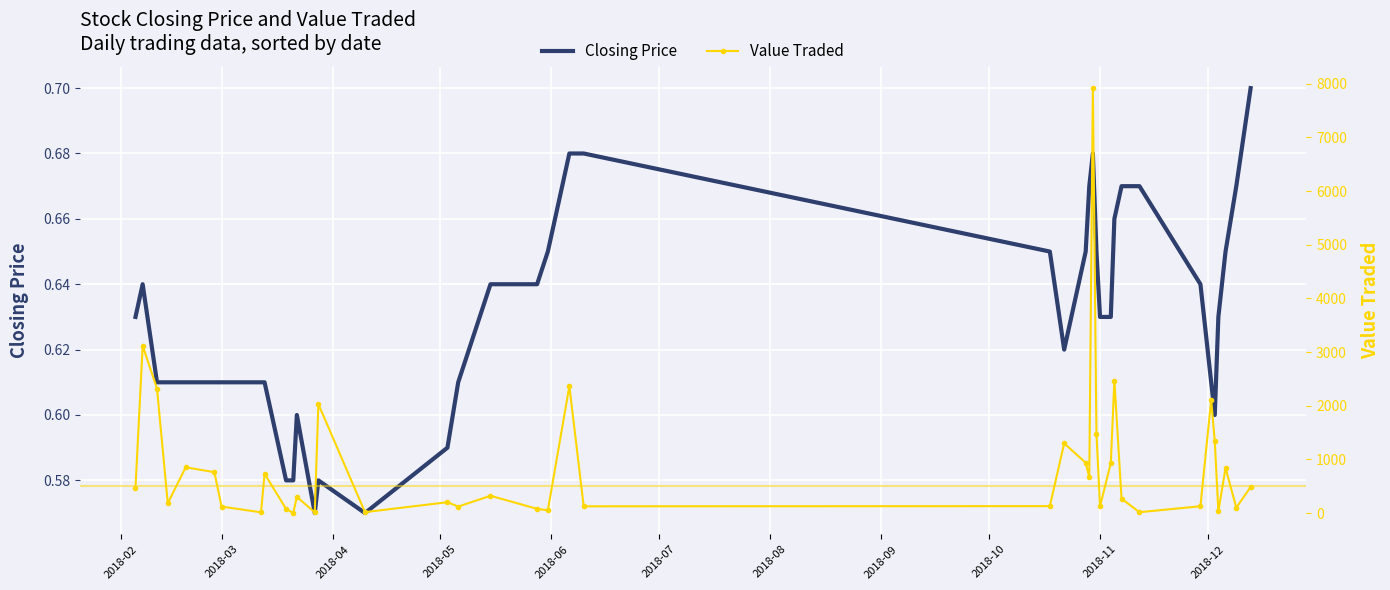

What is the difference between the second highest and minimum values in the Value Traded series?

3117.0